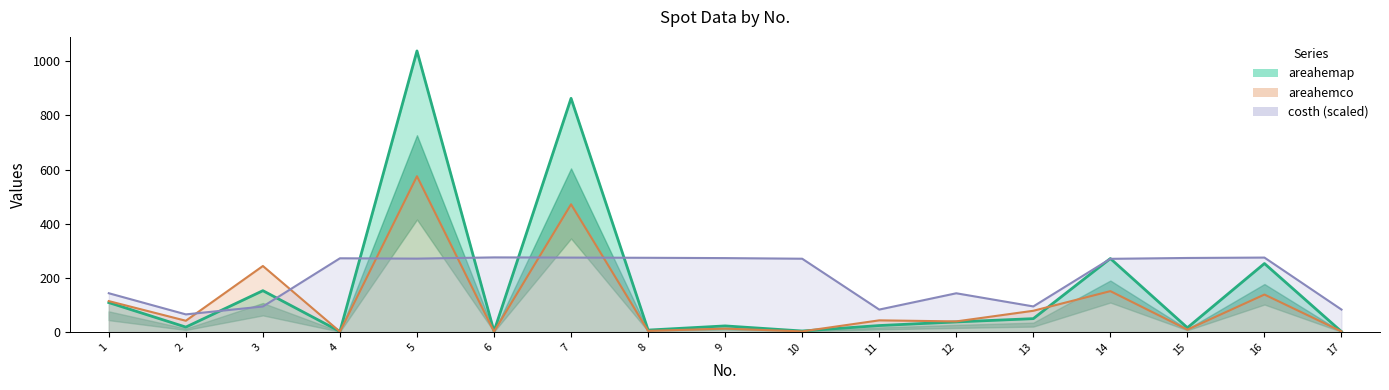

What is the sum of the areahemco values at 12 and 4?

39.7